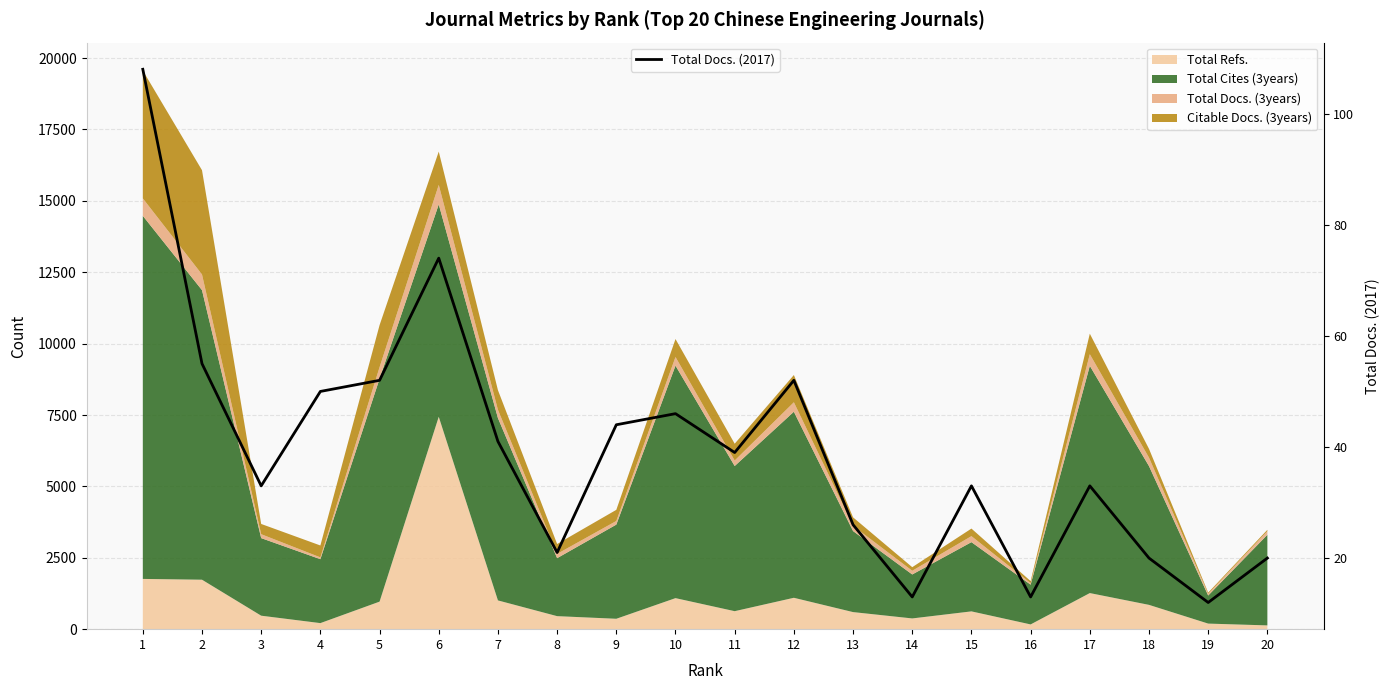

How many lines are shown in the chart?

1